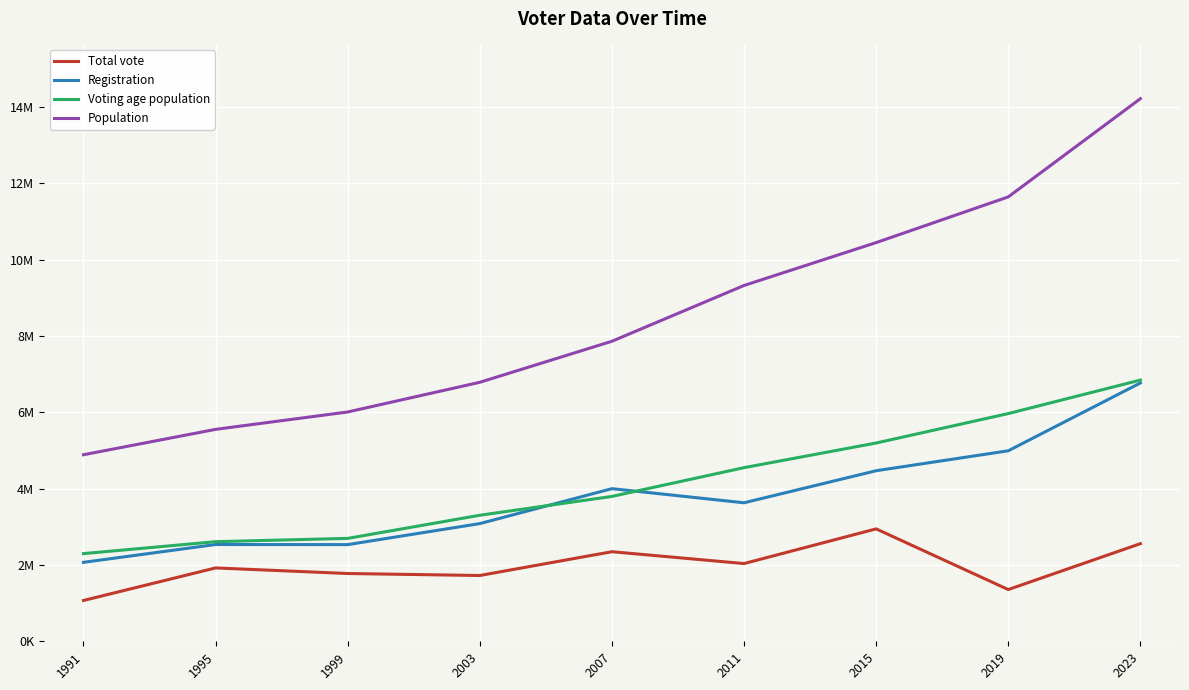

List the series in order of their peak value, lowest first.

Total vote, Registration, Voting age population, Population